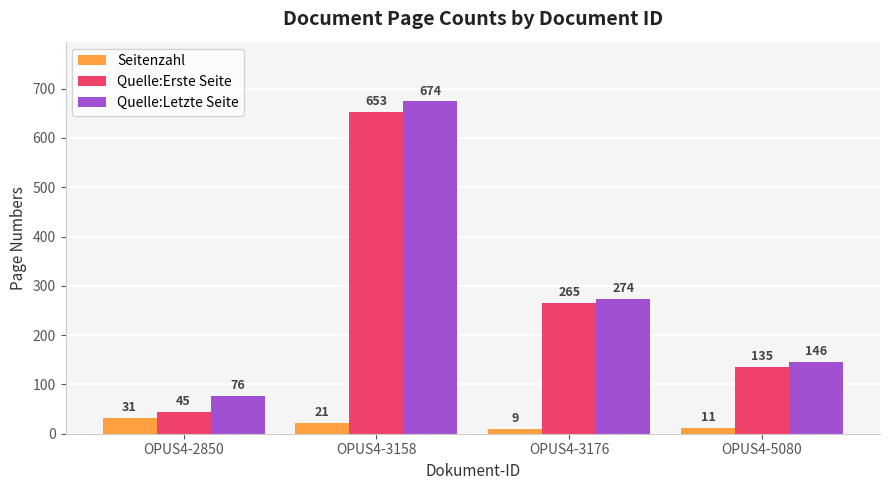

Is the value of Seitenzahl at OPUS4-3176 greater than the value of Quelle:Letzte Seite at OPUS4-3158?

No